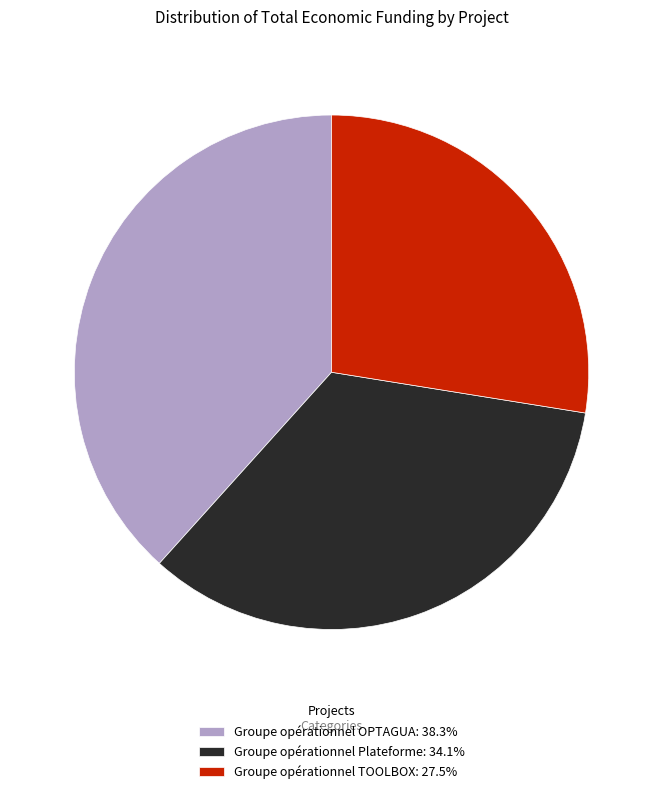

True or false: Groupe opérationnel Plateforme accounts for 41% of the total.

False